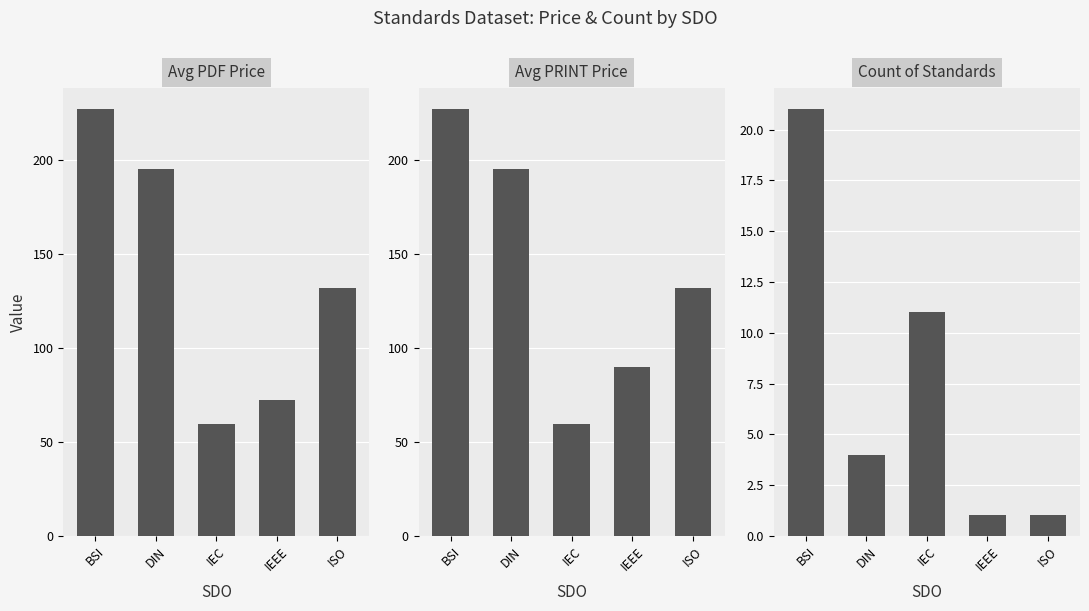

Rank the series at IEC from lowest to highest value.

Count of Standards, Avg PDF Price, Avg PRINT Price